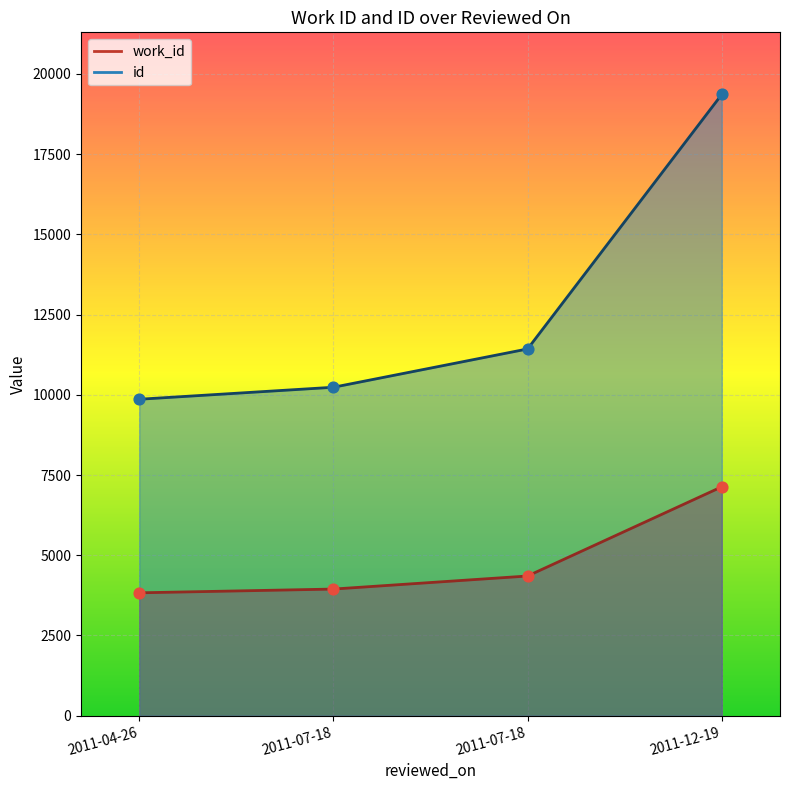

What is the total value across all series at 2011-07-18?

14181